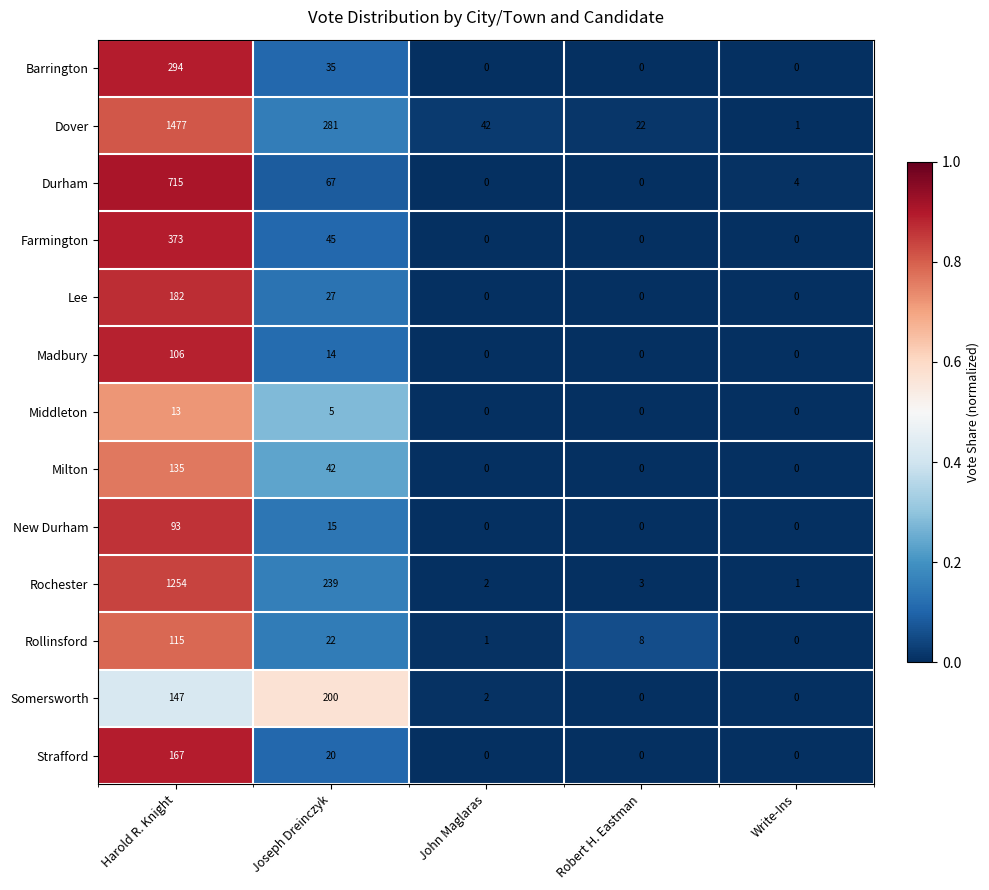

What is the sum of the Somersworth values at Harold R. Knight and Joseph Dreinczyk?

347